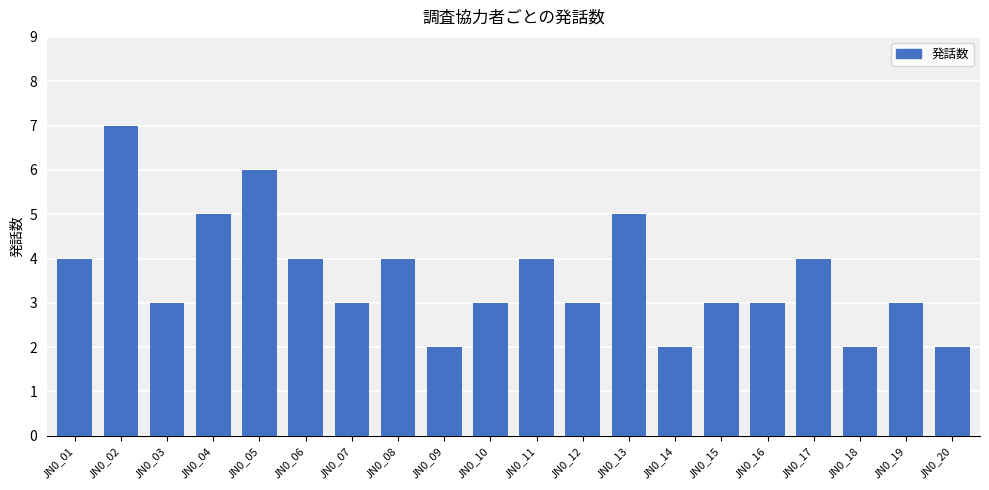

What is the maximum value shown in the chart?

7